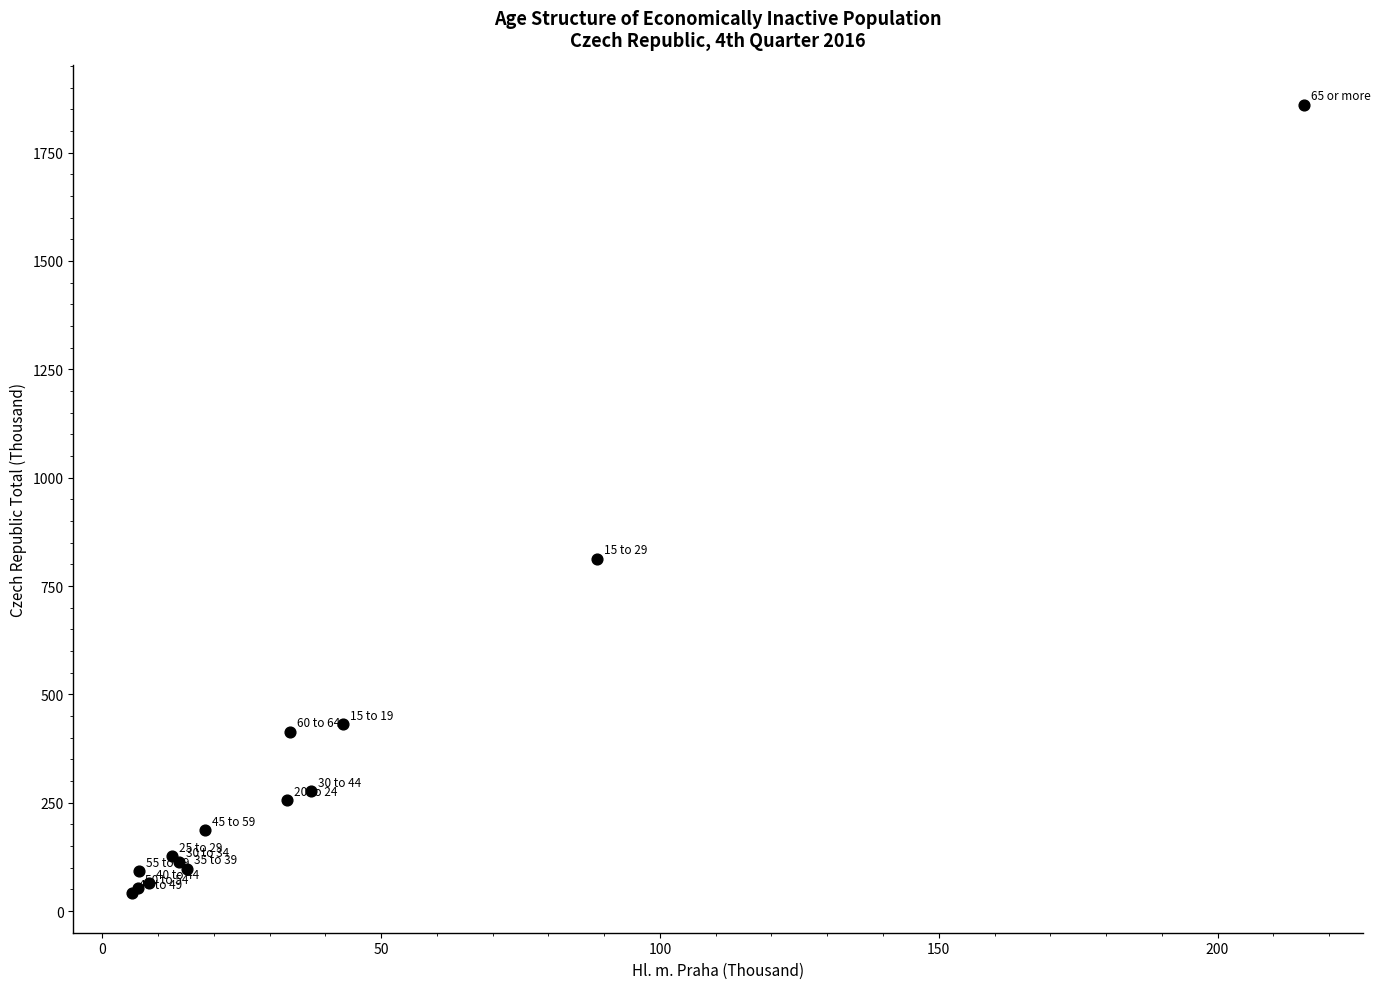

What Y value in the scatter plot is closest to 950?

813.5